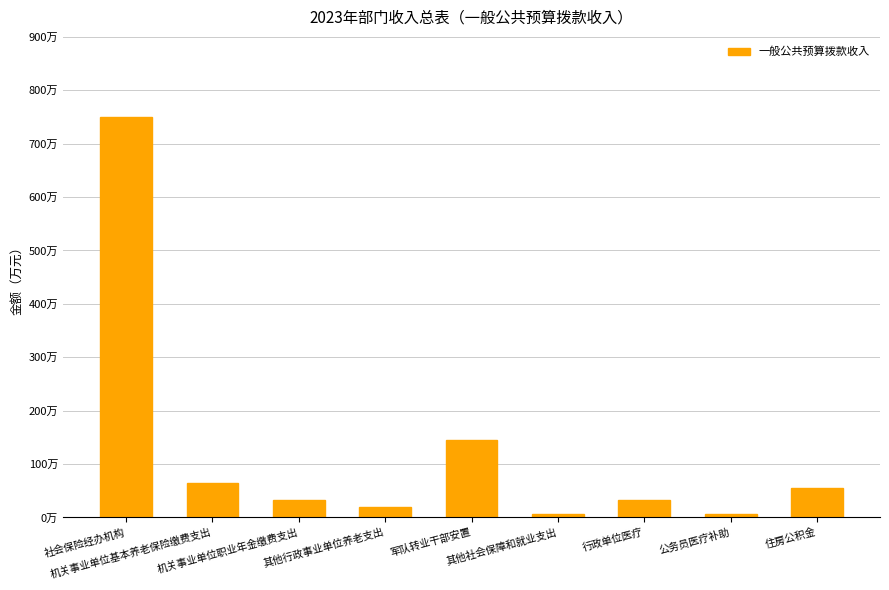

What is the difference between the maximum and minimum values?

743.0